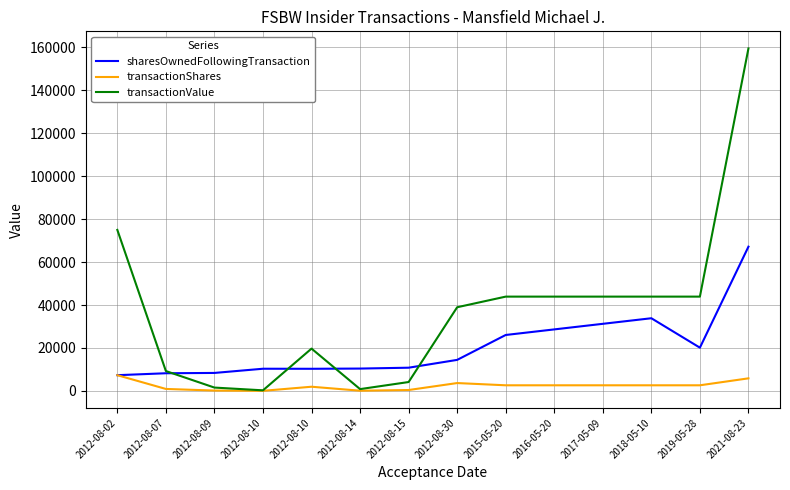

Does the chart have visible grid lines?

Yes